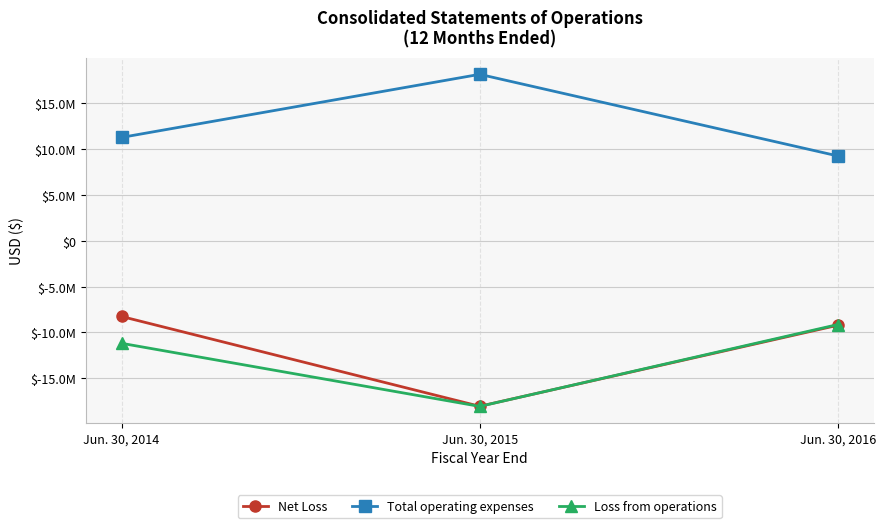

Reading left to right, list all the values displayed in this chart.

Net Loss: Jun. 30, 2014=-8267929	Jun. 30, 2015=-18063785	Jun. 30, 2016=-9225234
Total operating expenses: Jun. 30, 2014=11269983	Jun. 30, 2015=18151736	Jun. 30, 2016=9247796
Loss from operations: Jun. 30, 2014=-11194983	Jun. 30, 2015=-18076736	Jun. 30, 2016=-9147796